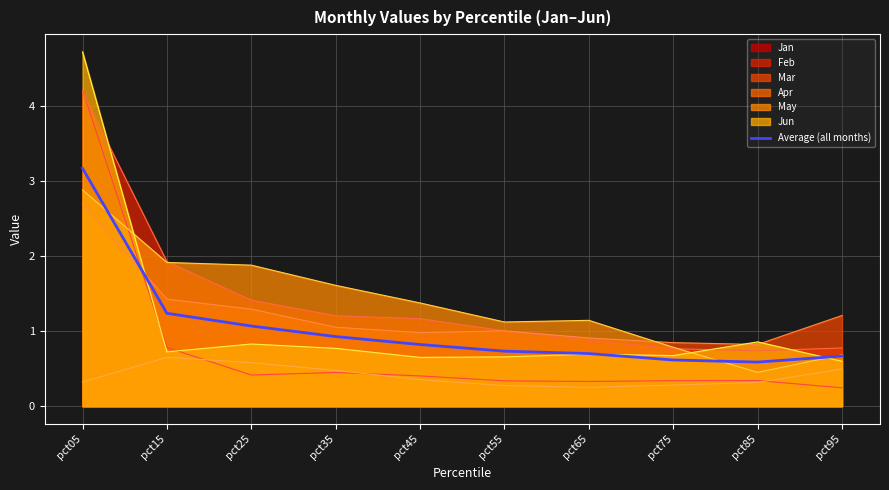

Does the chart have visible grid lines?

Yes